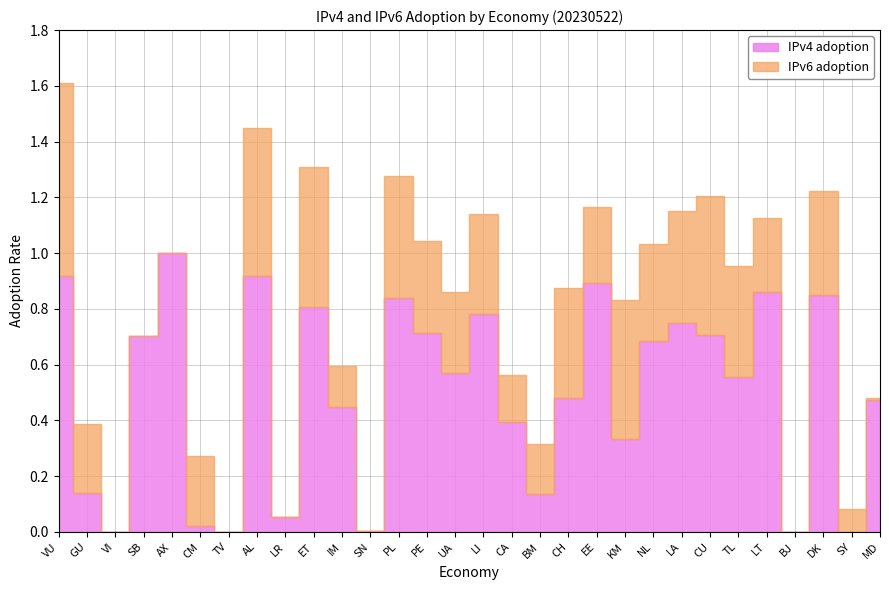

What is the maximum value shown in the chart?

1.0